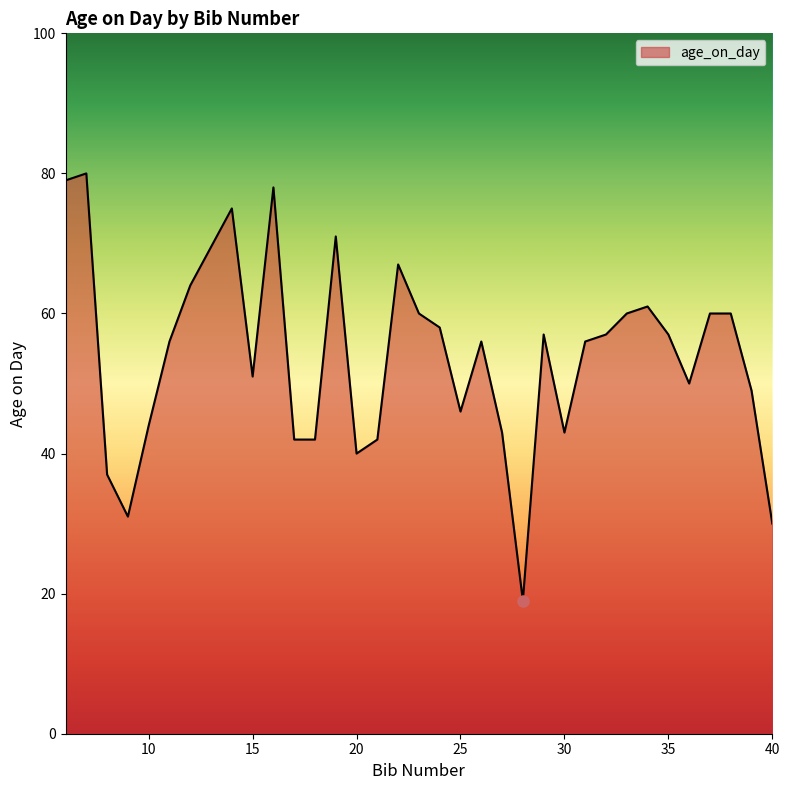

How many lines are shown in the chart?

1